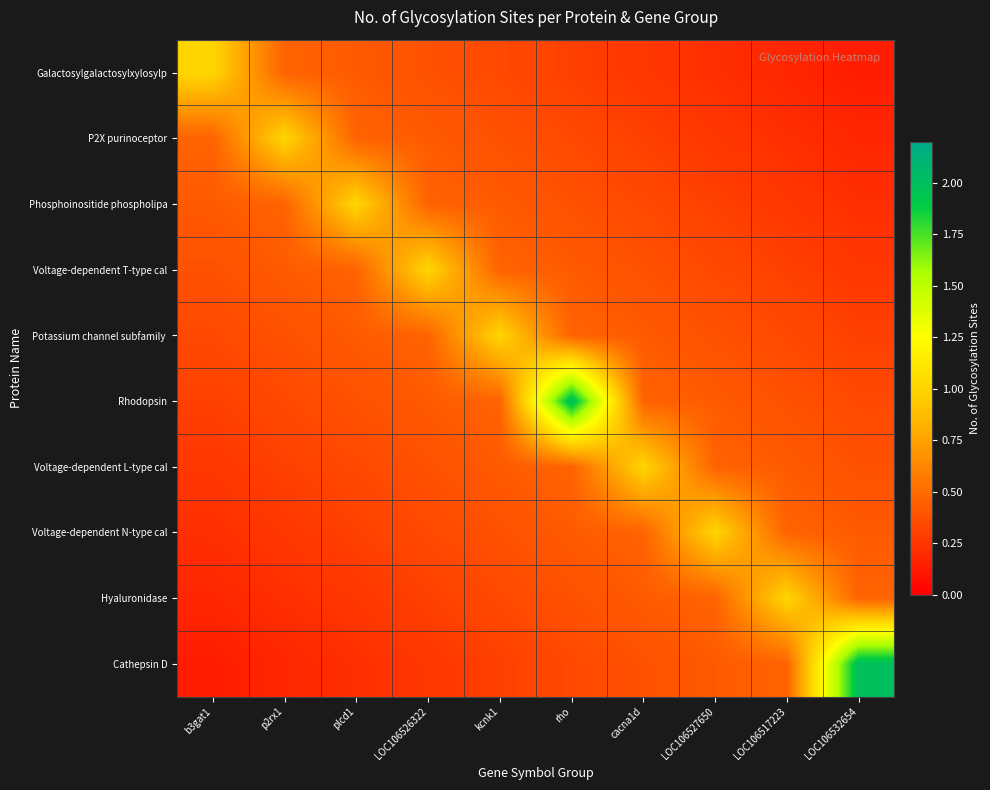

At how many categories does at least one series exceed 1?

2